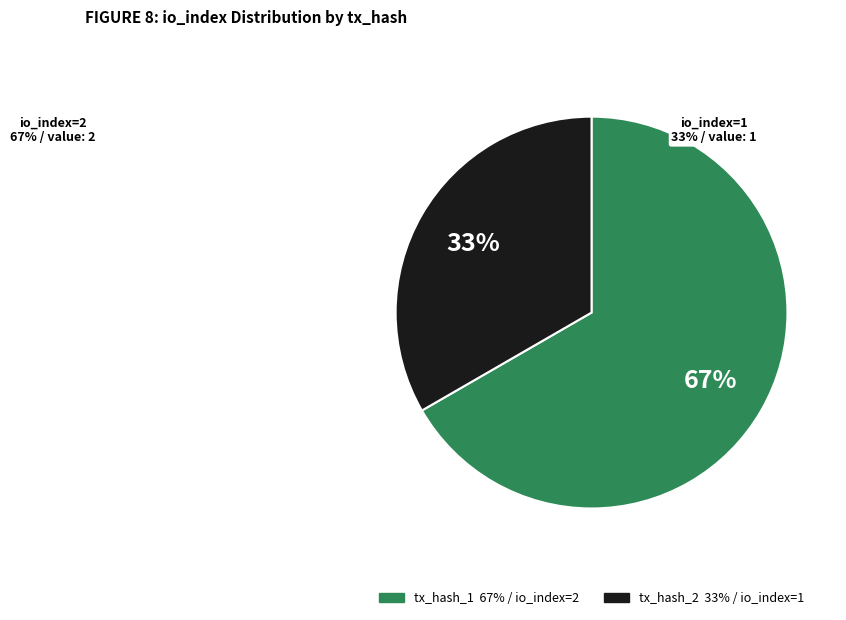

Is the sum of tx_hash_1 and tx_hash_2 greater than half?

Yes